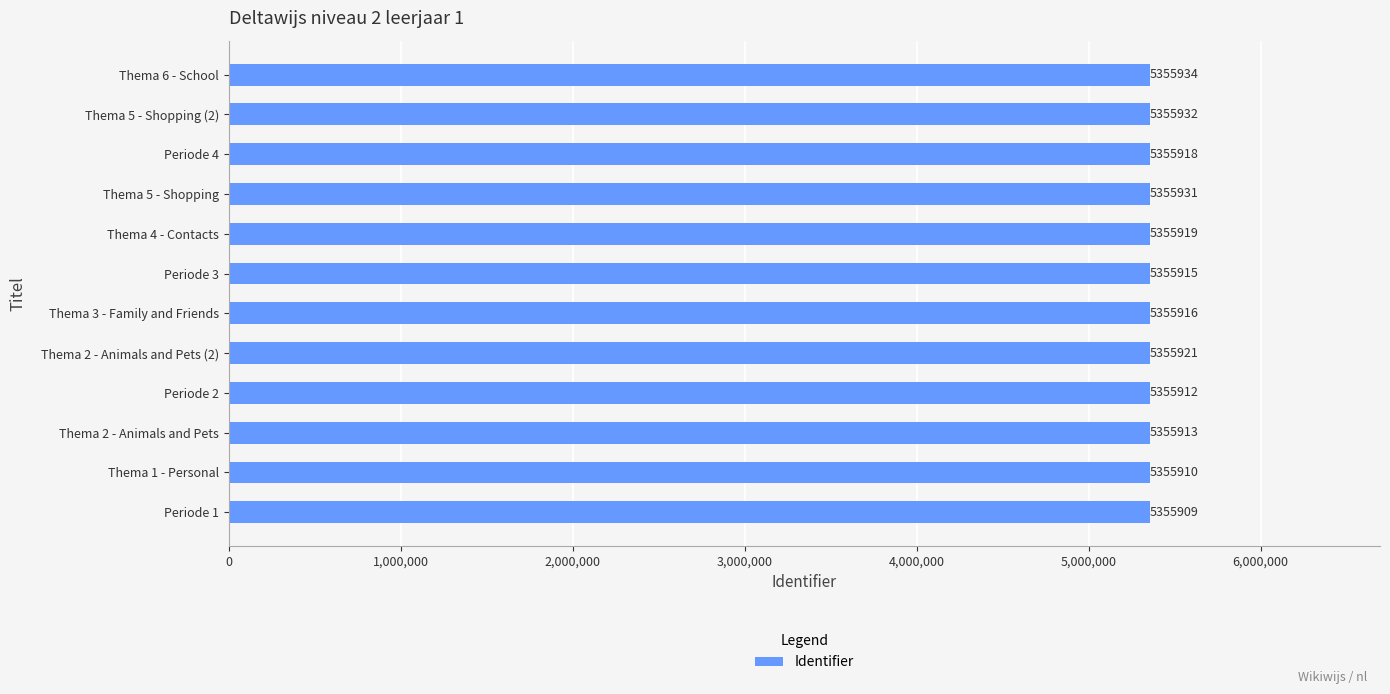

Reading bottom to top, transcribe all the data shown in this chart.

Periode 1=5355909	Thema 1 - Personal=5355910	Thema 2 - Animals and Pets=5355913	Periode 2=5355912	Thema 2 - Animals and Pets (2)=5355921	Thema 3 - Family and Friends=5355916	Periode 3=5355915	Thema 4 - Contacts=5355919	Thema 5 - Shopping=5355931	Periode 4=5355918	Thema 5 - Shopping (2)=5355932	Thema 6 - School=5355934